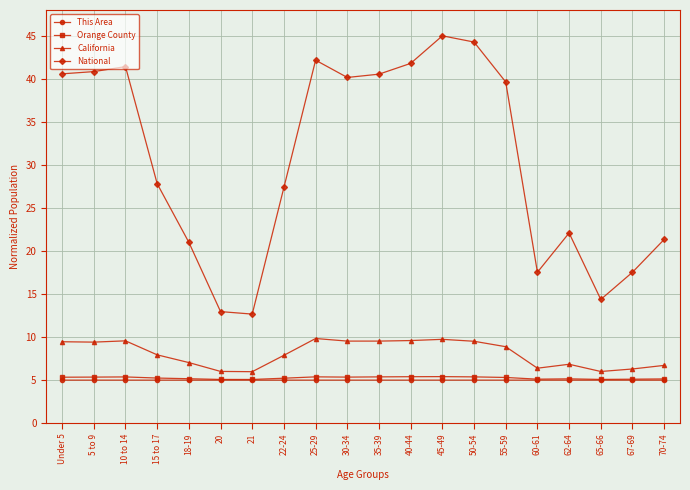

What is the total value across all series at 55-59?

58.8